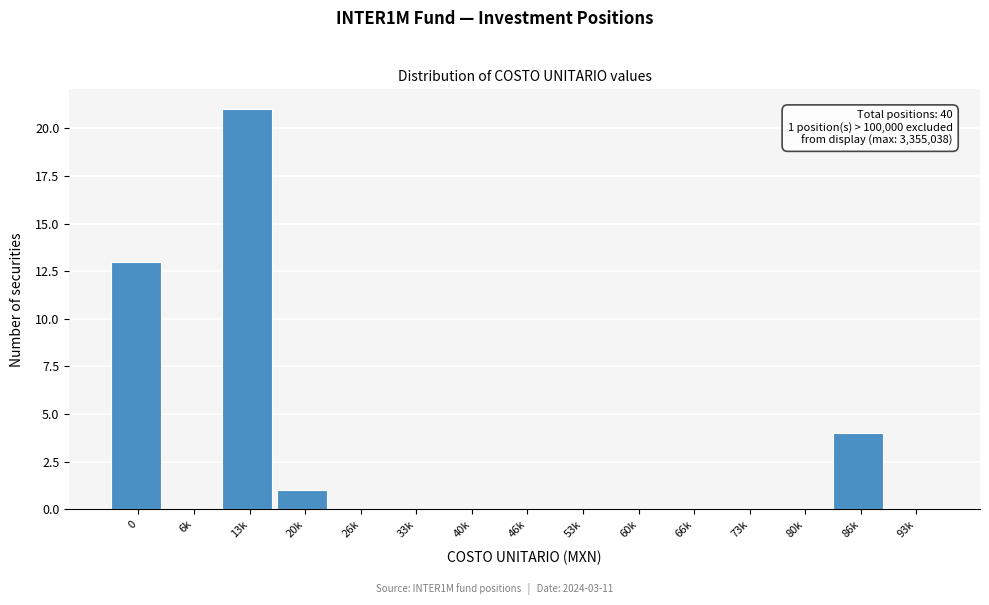

Reading left to right, what are all the values shown in this chart?

0=13	6k=0	13k=21	20k=1	26k=0	33k=0	40k=0	46k=0	53k=0	60k=0	66k=0	73k=0	80k=0	86k=4	93k=0